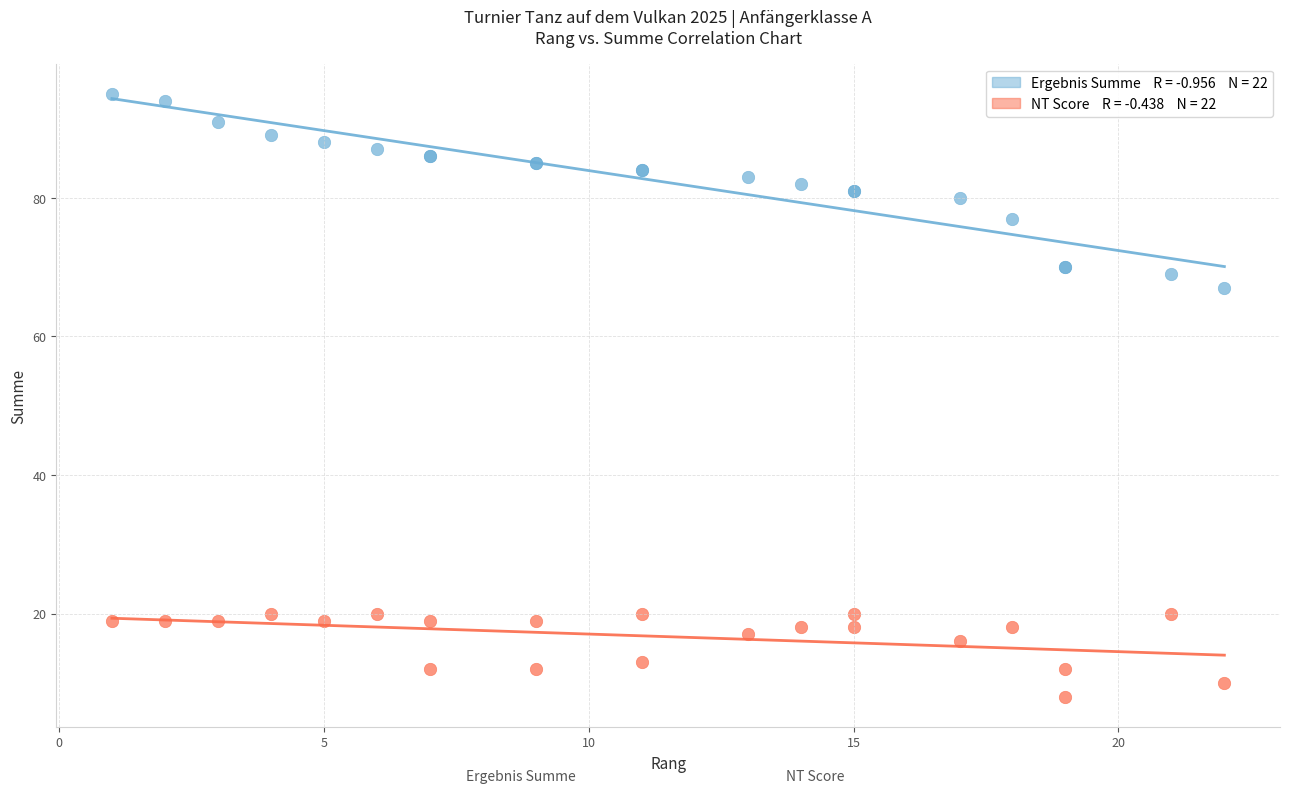

Across all series, what Y value is closest to 51?

67